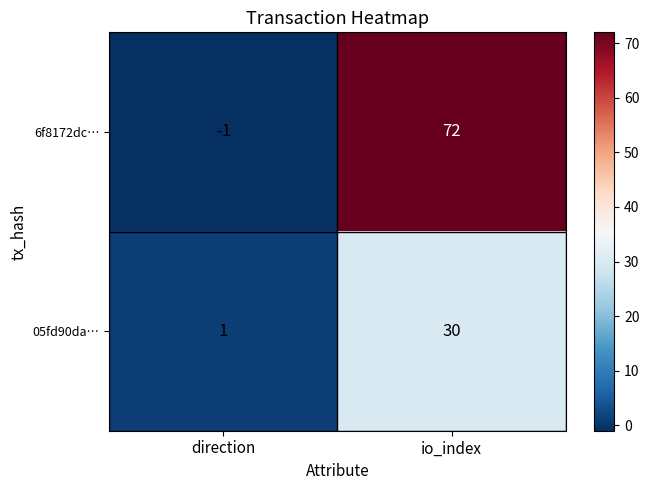

At which label does 05fd90da… reach its minimum?

direction